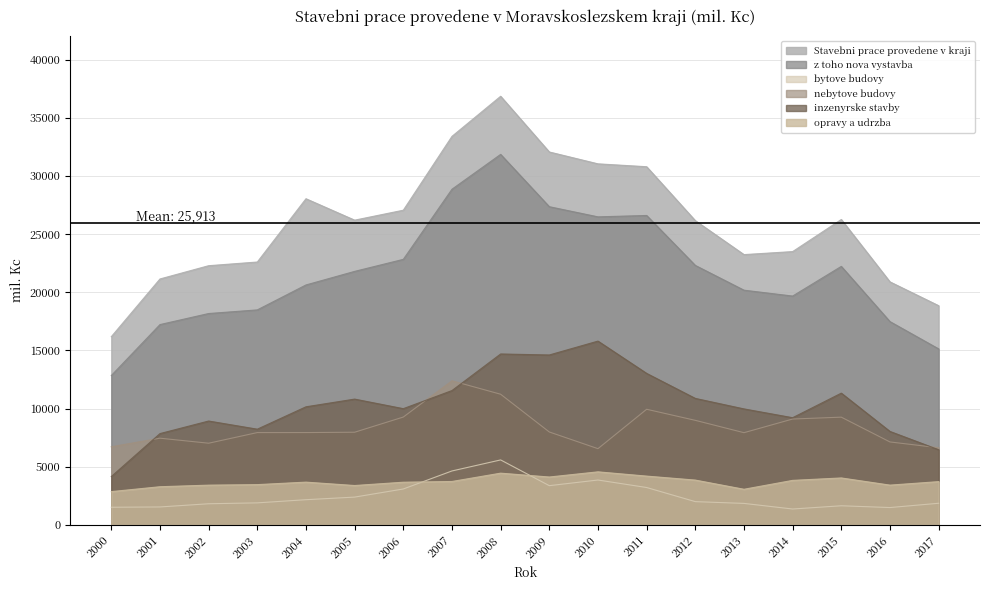

Where is the first local maximum for nebytove budovy?

2001